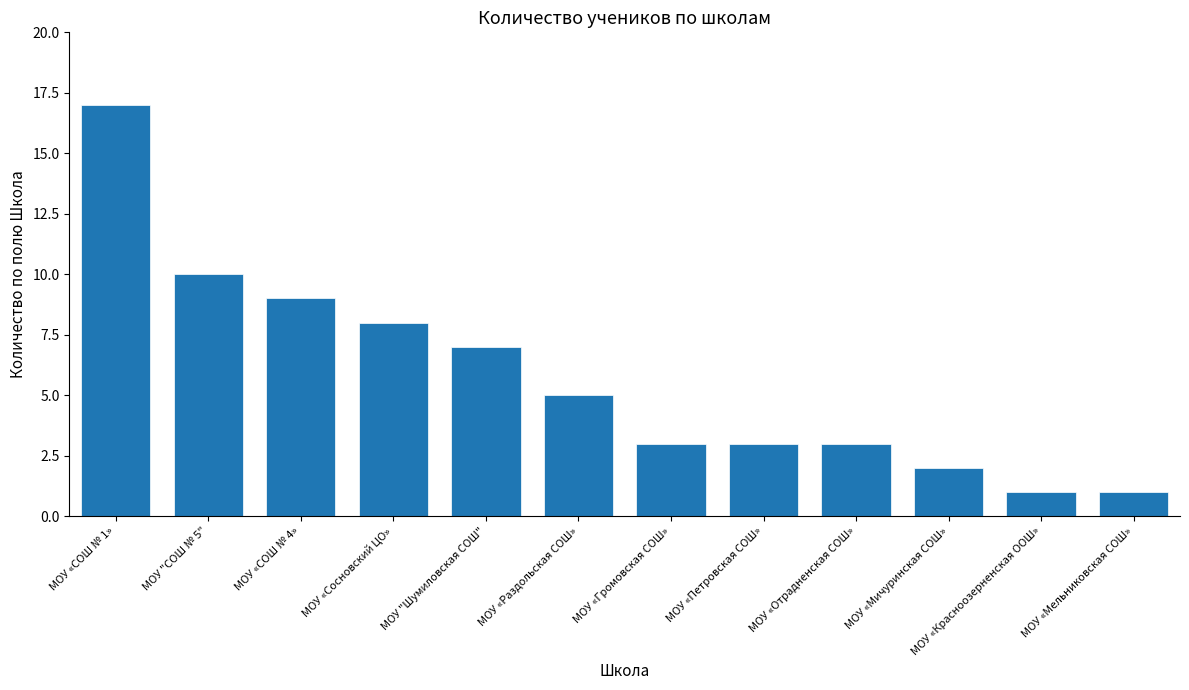

What is the minimum value shown in the chart?

1